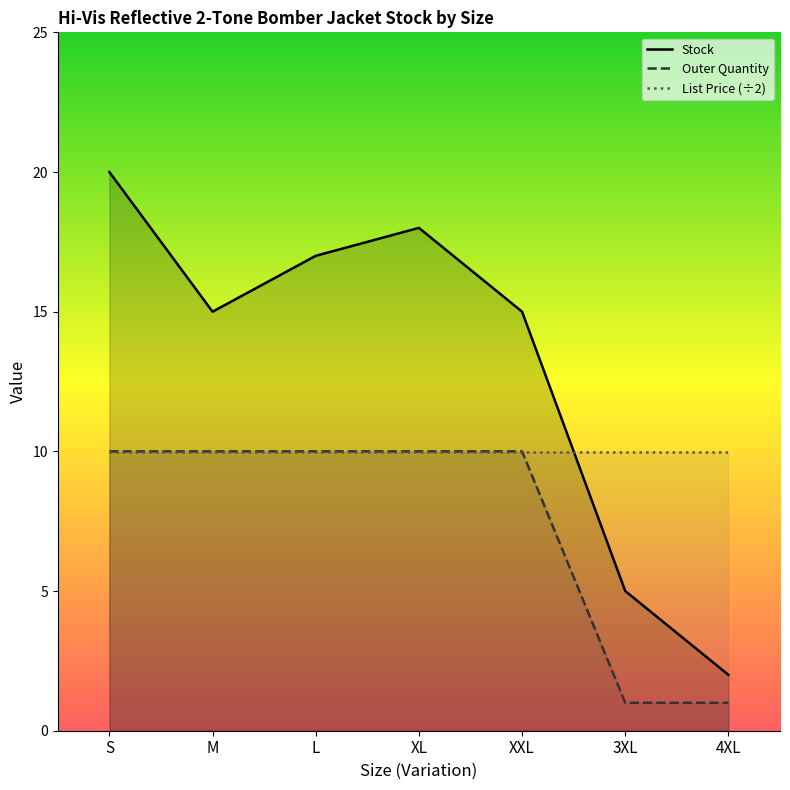

Reading right to left, what are all the values shown in this chart?

Stock: 4XL=2.0	3XL=5.0	XXL=15.0	XL=18.0	L=17.0	M=15.0	S=20.0
Outer Quantity: 4XL=1.0	3XL=1.0	XXL=10.0	XL=10.0	L=10.0	M=10.0	S=10.0
List Price (÷2): 4XL=10.0	3XL=10.0	XXL=10.0	XL=10.0	L=10.0	M=10.0	S=10.0